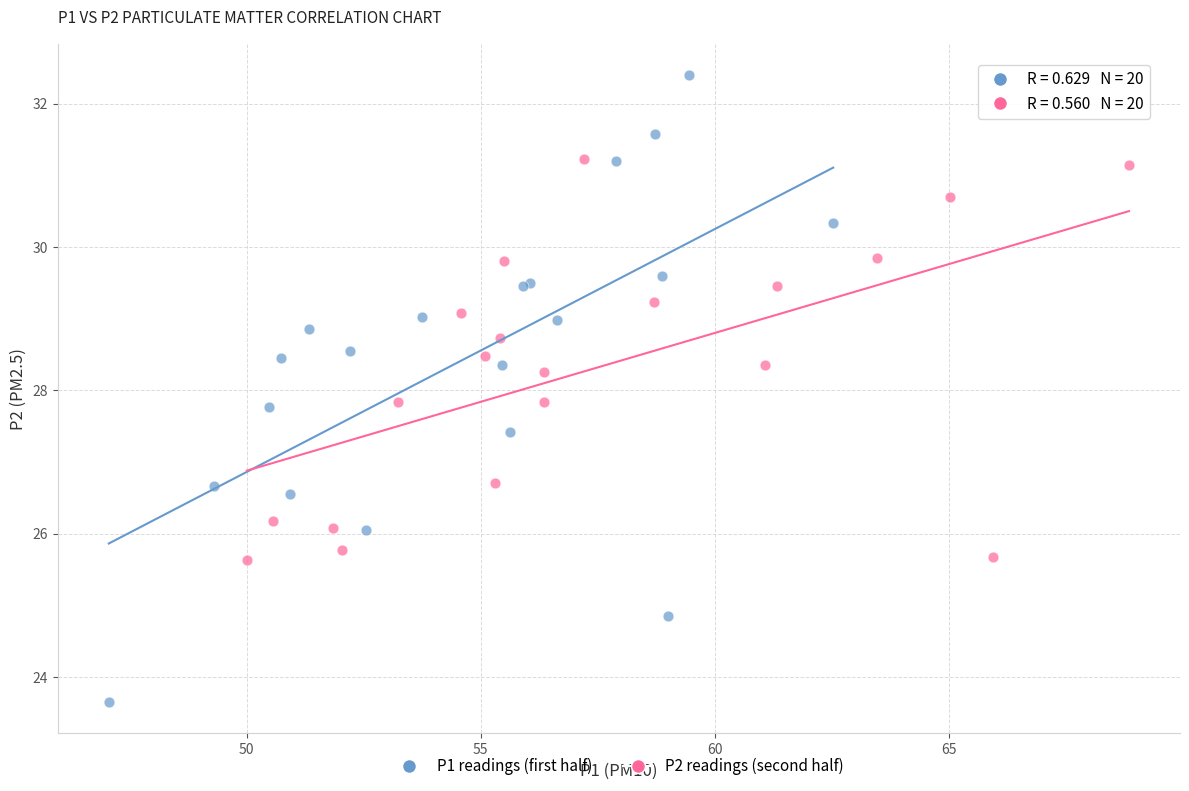

Which series reaches the maximum Y coordinate?

P1 readings (first half)